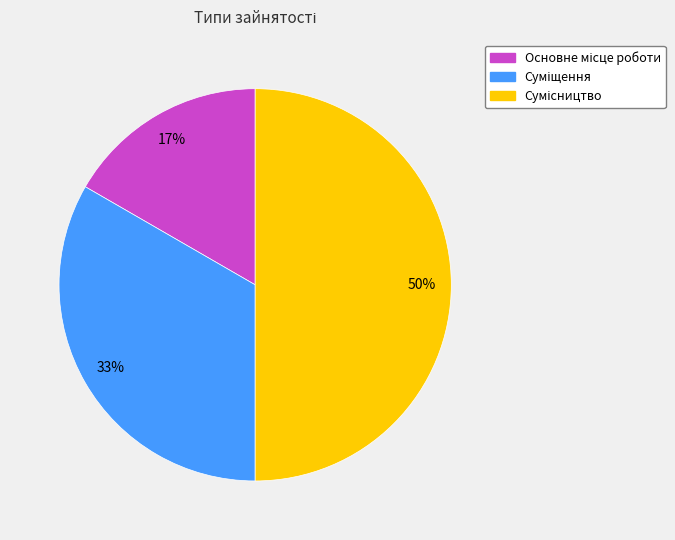

To the nearest percent, what is the difference between the largest and smallest slice percentages?

33%